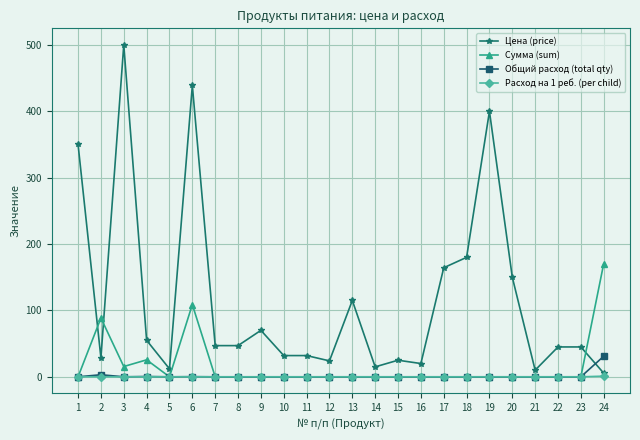

How many categories are shown in the chart?

24